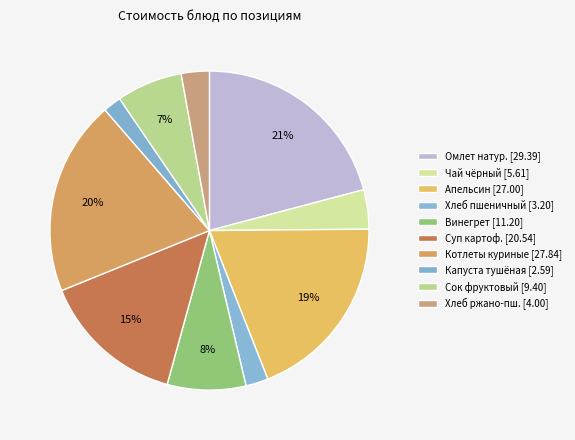

How many segments does this pie chart have?

10